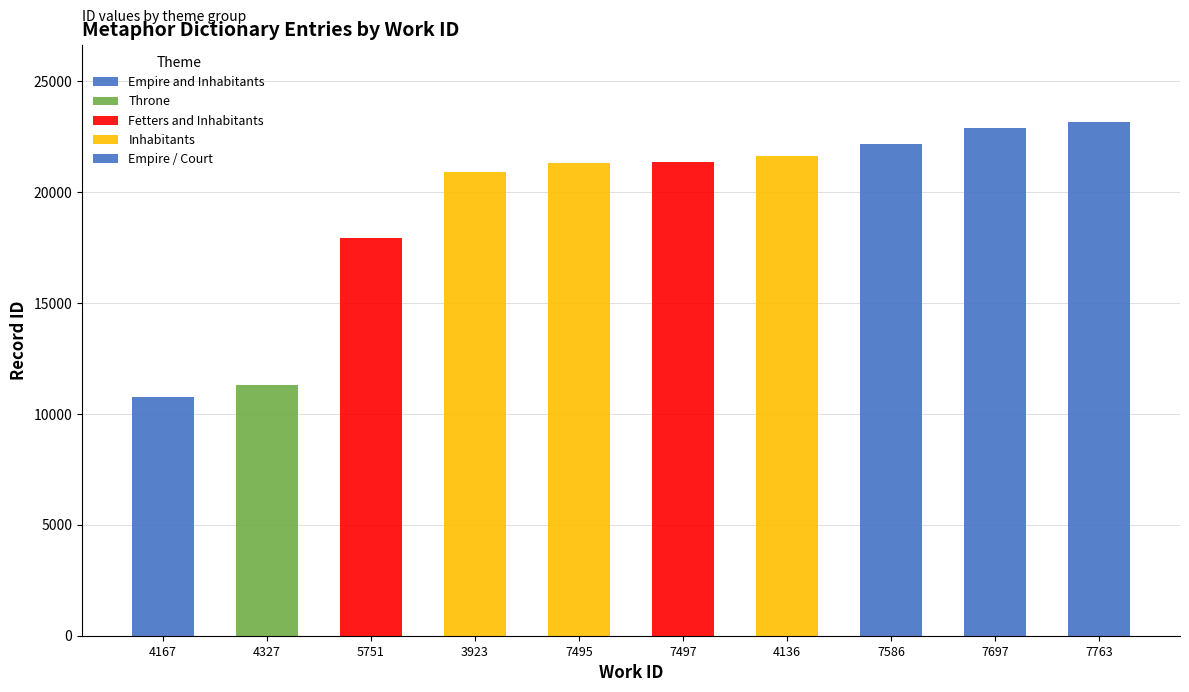

What is the label of the 2nd bar from the left?

4327